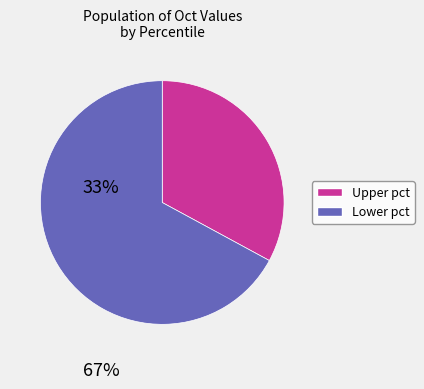

Is there a majority slice in this chart?

Yes